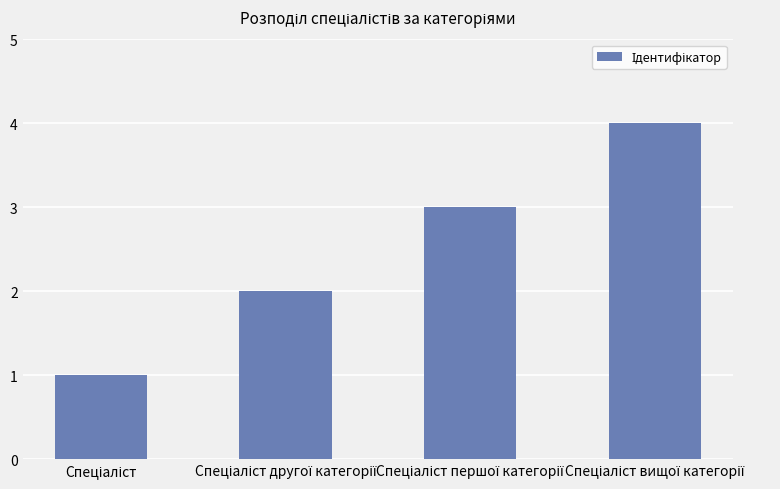

What is the greatest value displayed?

4